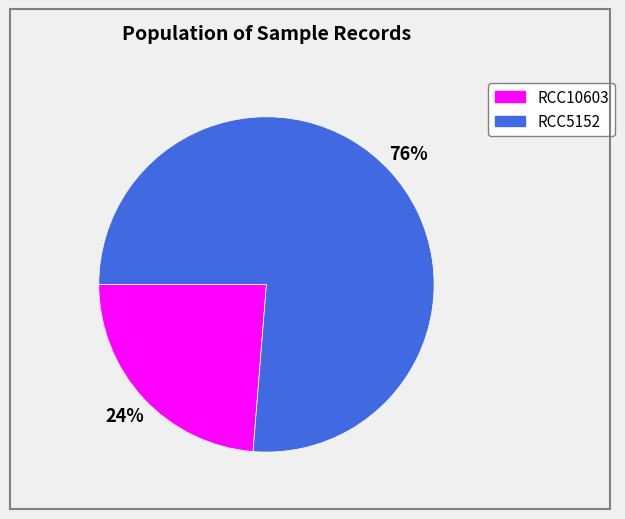

Approximately how many times larger is the value at RCC10603 compared to RCC5152?

0.3